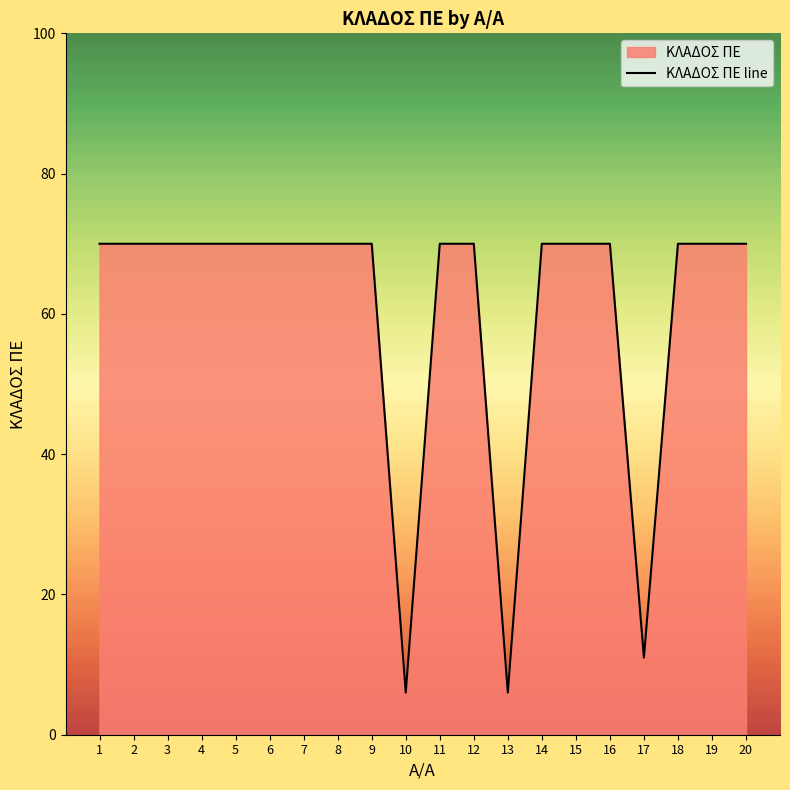

What is the maximum value shown in the chart?

70